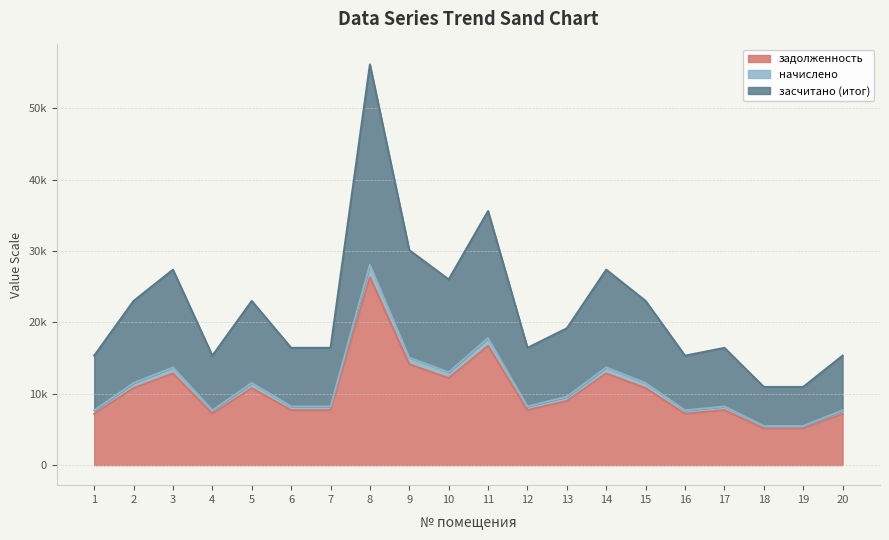

Does the chart display data point markers on the line(s)?

No